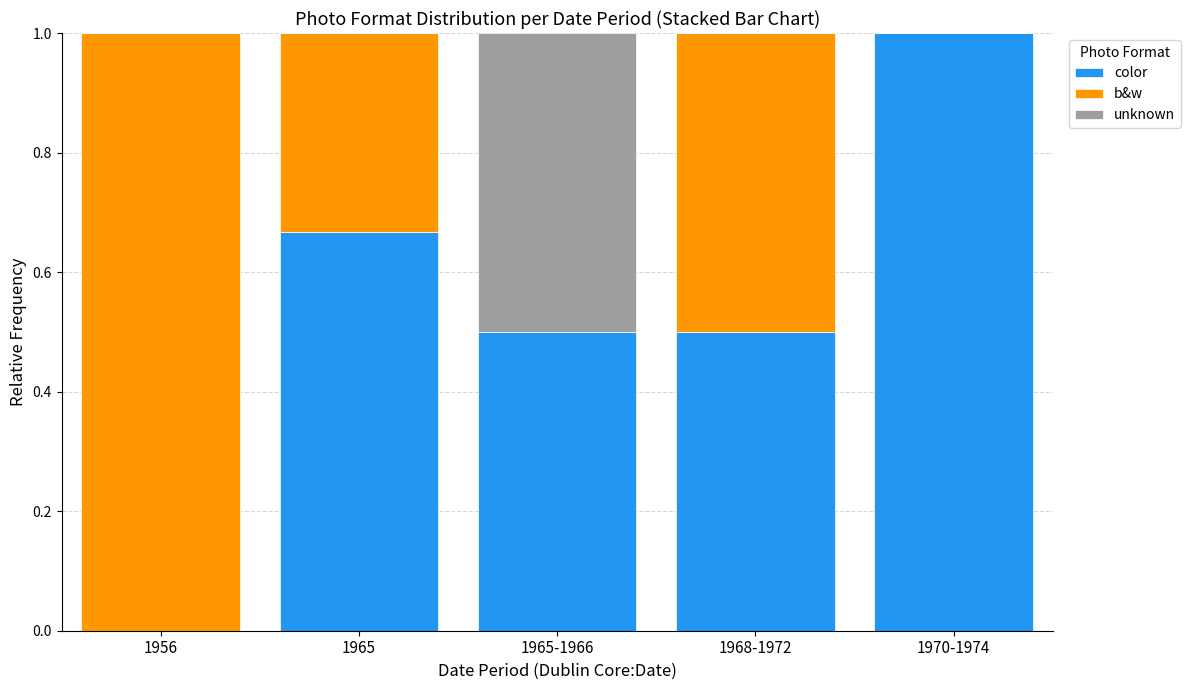

What is the sum of all color values?

2.7